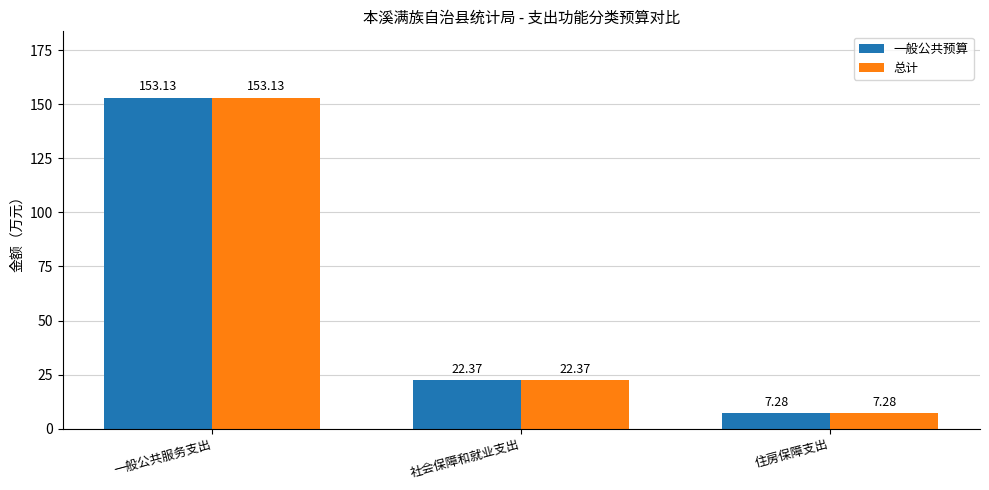

Which category has the highest value in the 一般公共预算 series?

一般公共服务支出